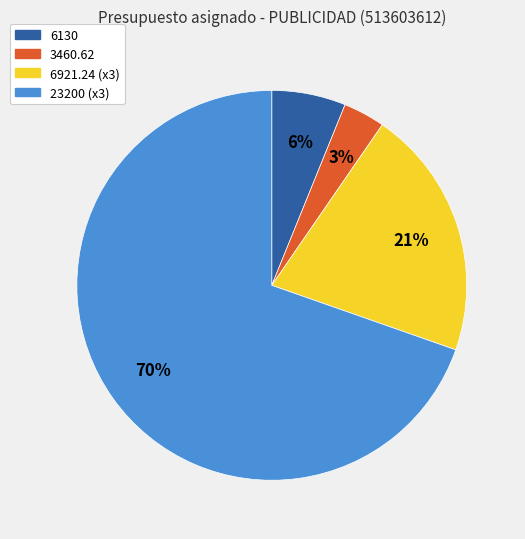

Does any single category account for the majority?

Yes